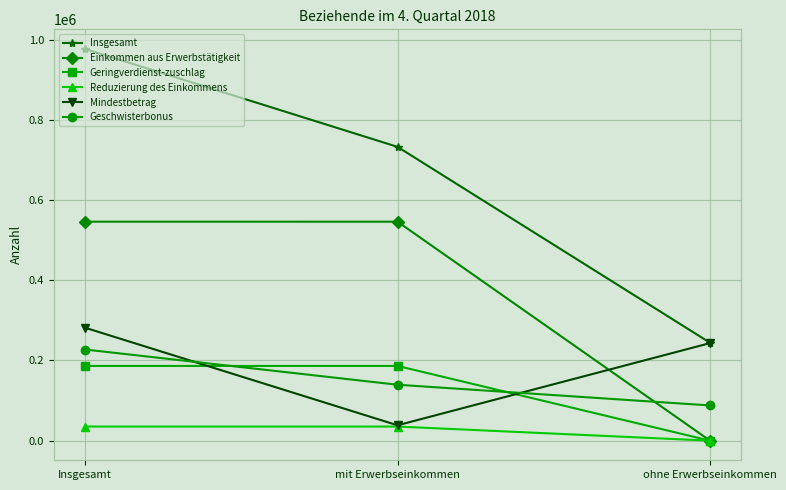

Is it true that Insgesamt equals 977095 at Insgesamt?

True